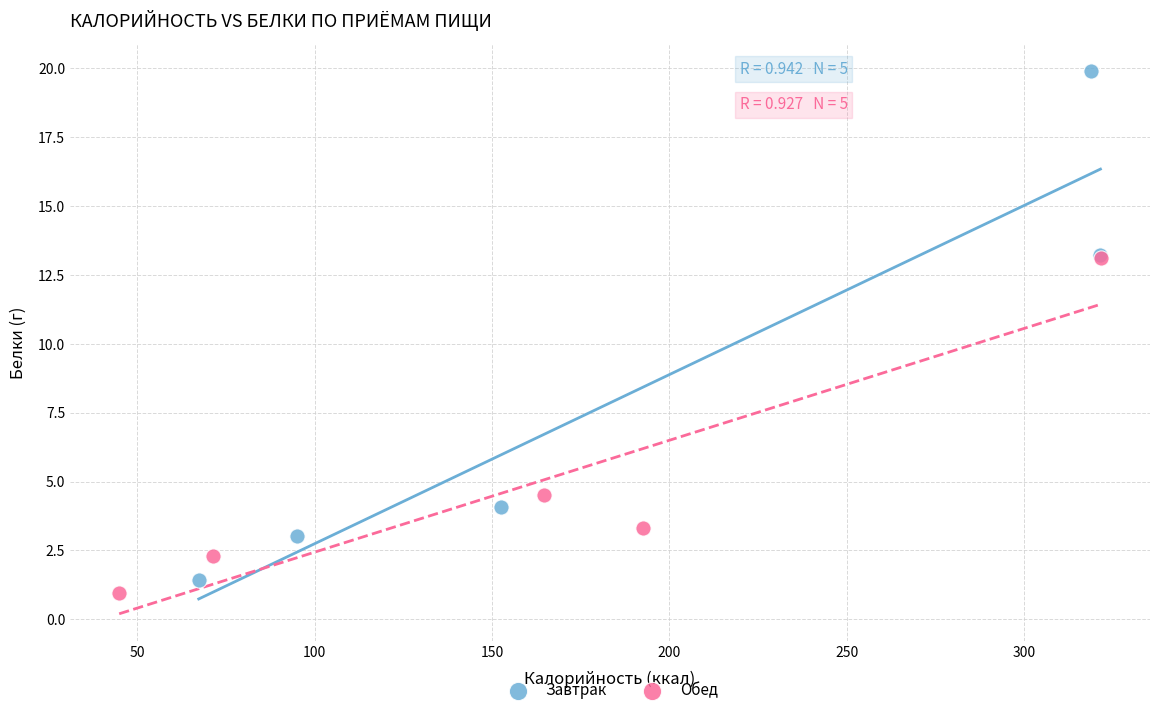

What are all the series names shown in the legend?

Завтрак, Обед